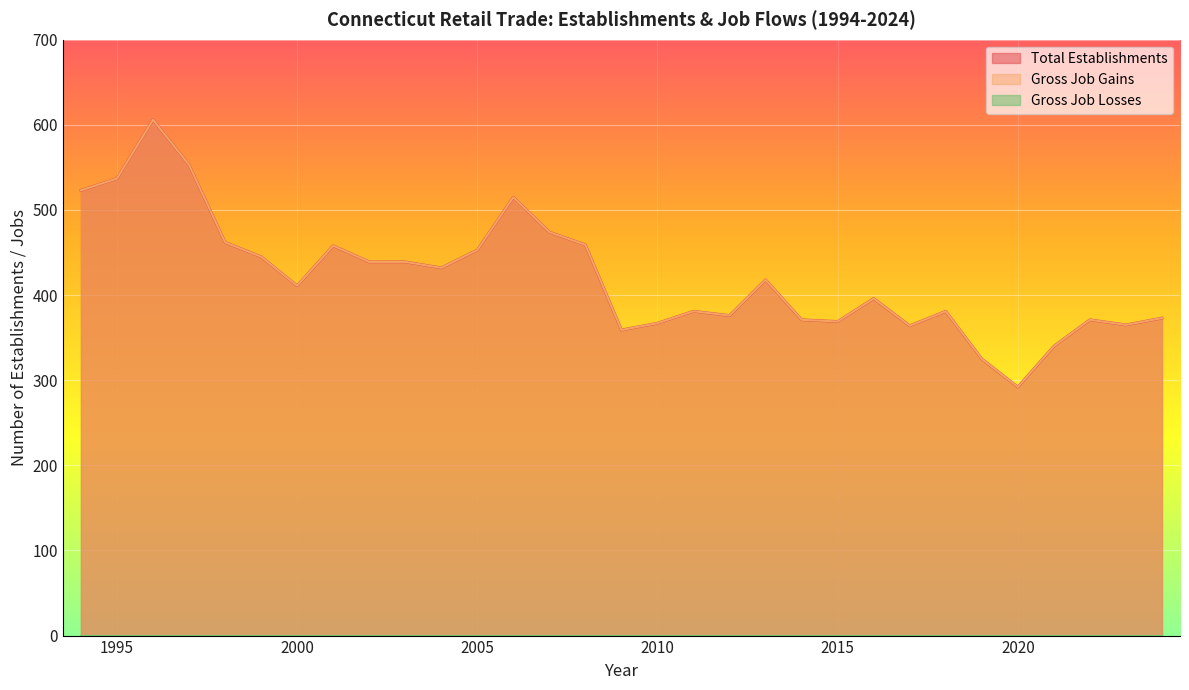

What is the difference between the Gross Job Gains values at 2015 and 2023?

4